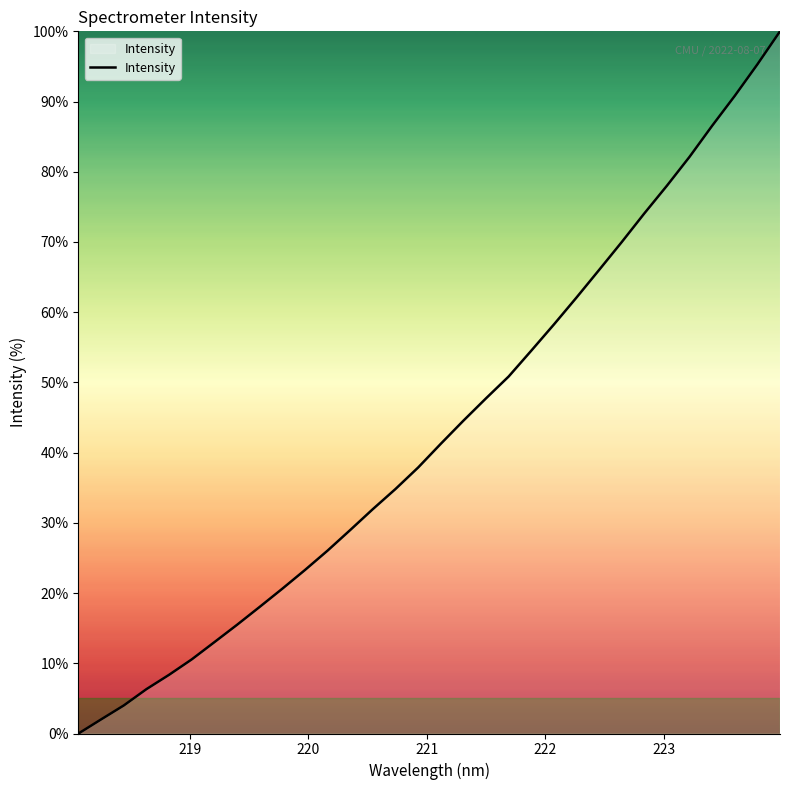

What is the maximum value shown in the chart?

100.0